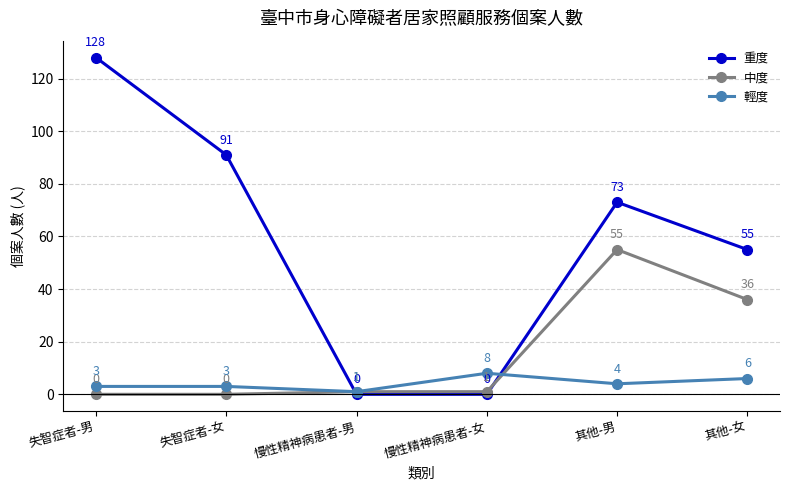

How many times do 輕度 and 重度 cross each other?

2